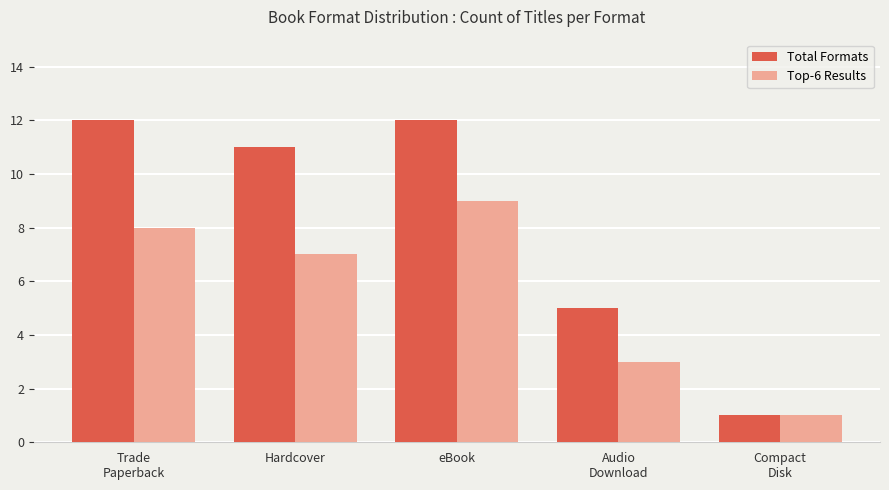

What is the difference between the second highest and second lowest values in the Total Formats series?

7